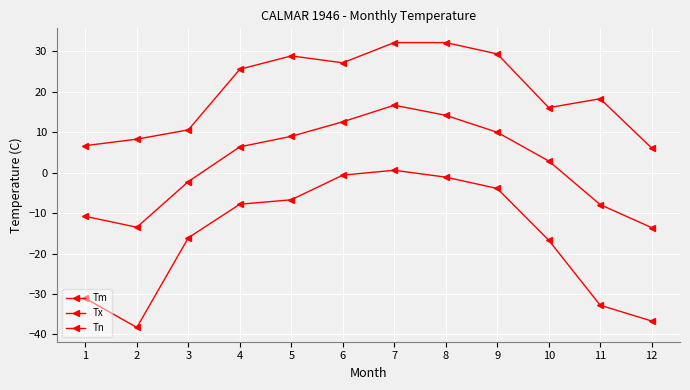

Is this an area chart (filled region under the line)?

No